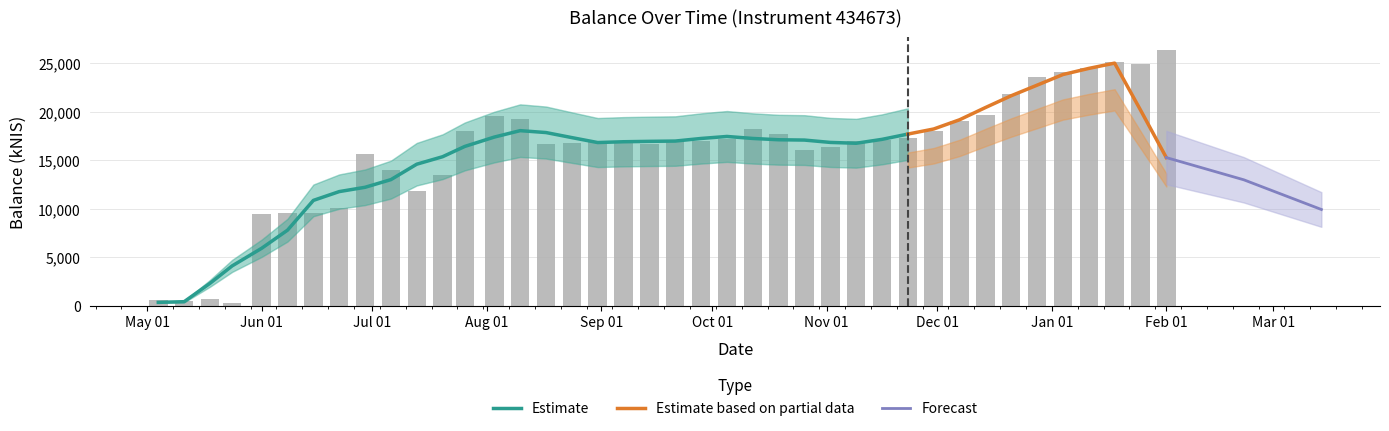

What is the change in value from 2023-08-03 to 2023-11-16?

-2476.5